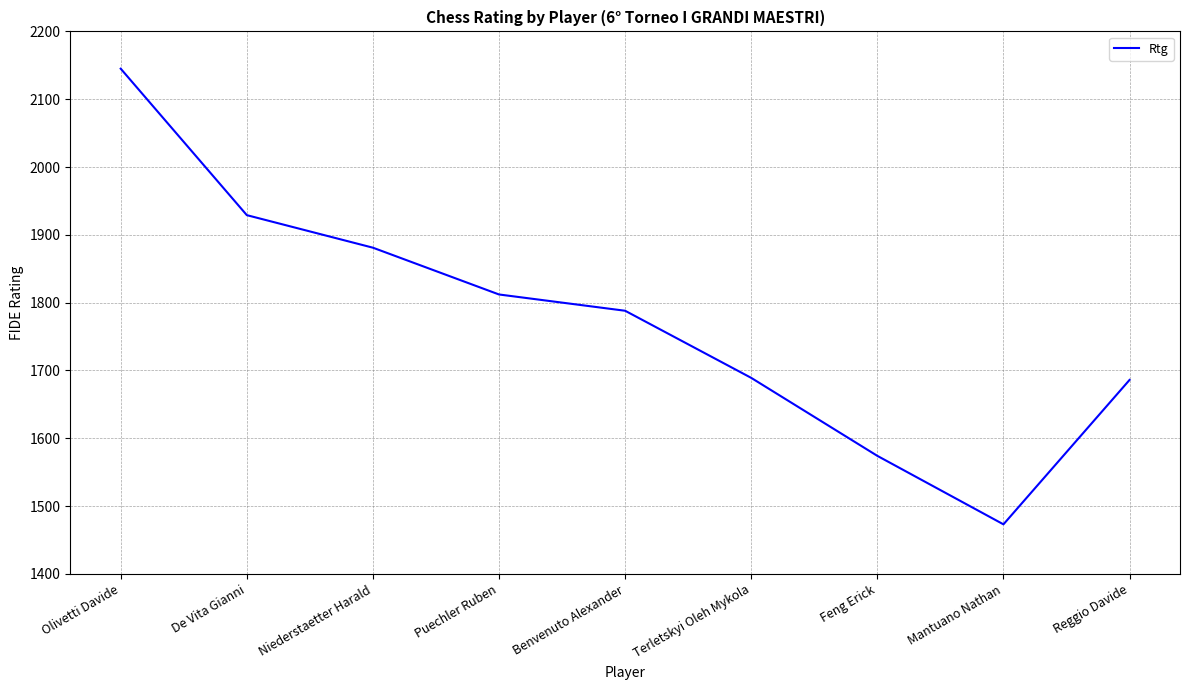

What is the difference between the second highest and second lowest values?

355